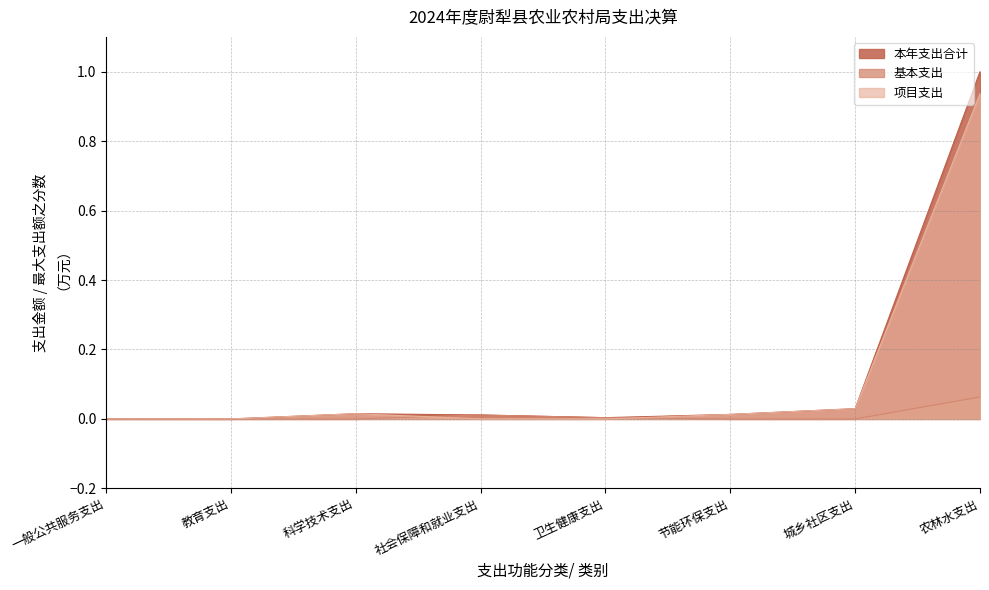

Where is 本年支出合计 nearest to the value 0?

教育支出